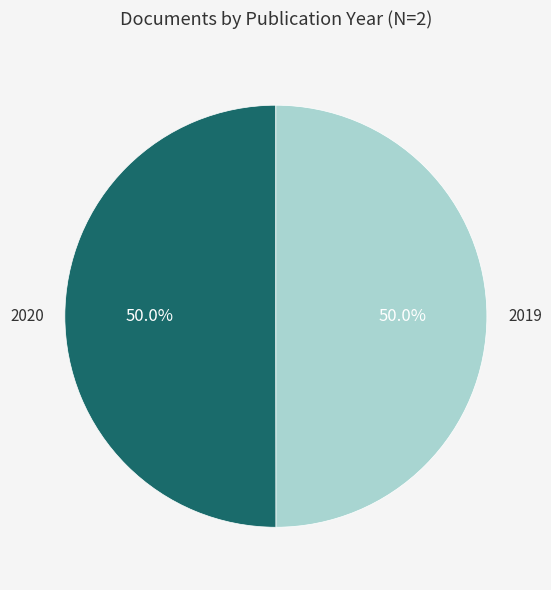

Approximately how many times larger is the value at 2019 compared to 2020?

1.0